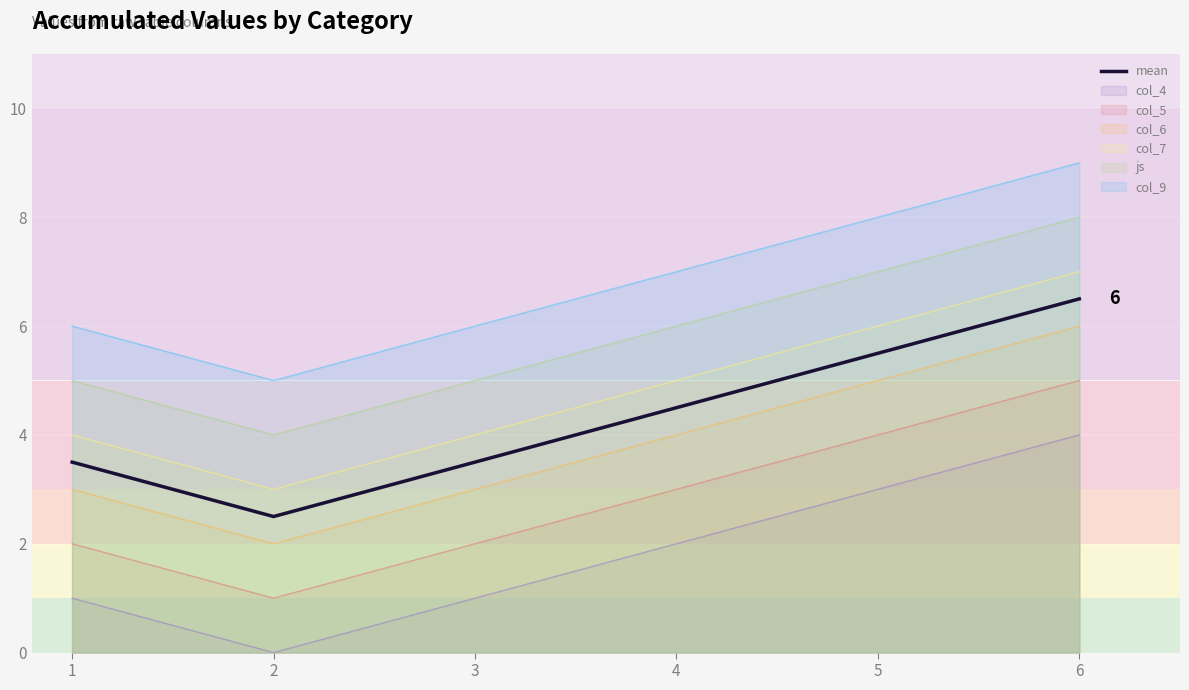

What is the ratio of the value at 6 to the value at 1?

1.9